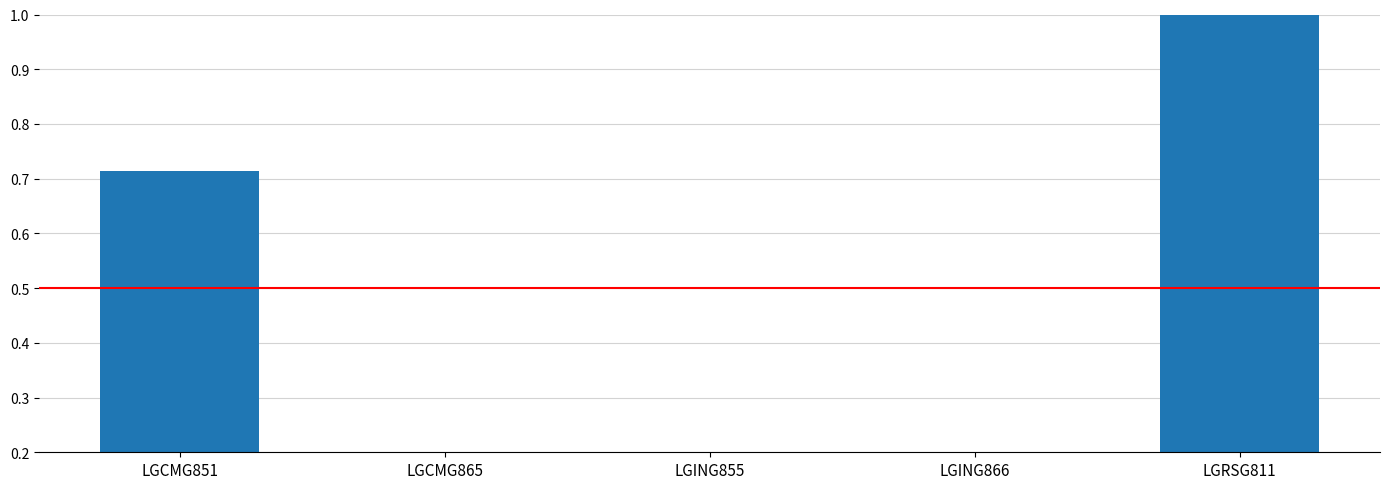

How many bars are there in total?

5